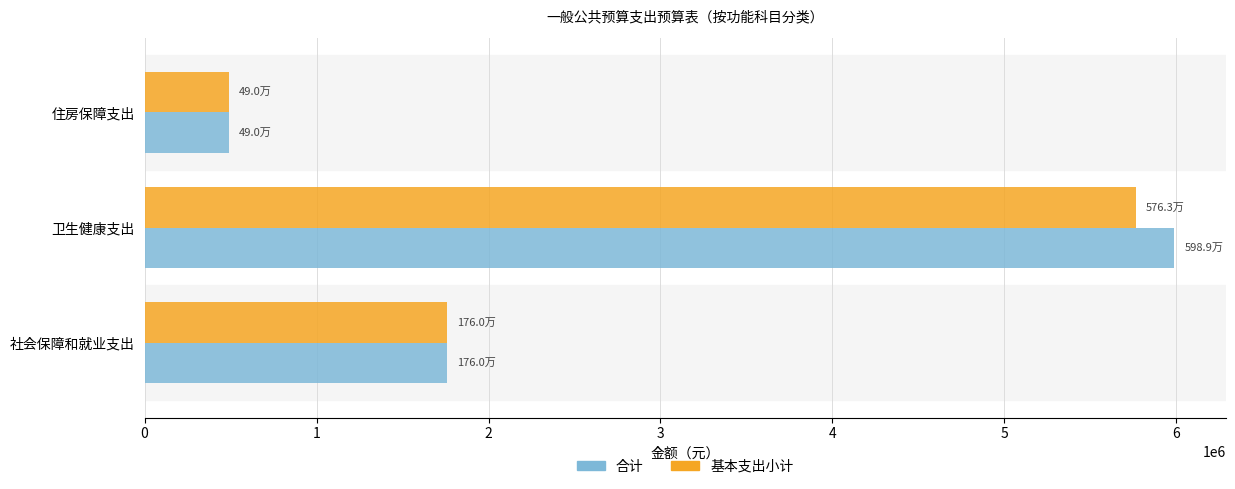

The 合计 series shows 489653.3 at 住房保障支出. True or false?

True